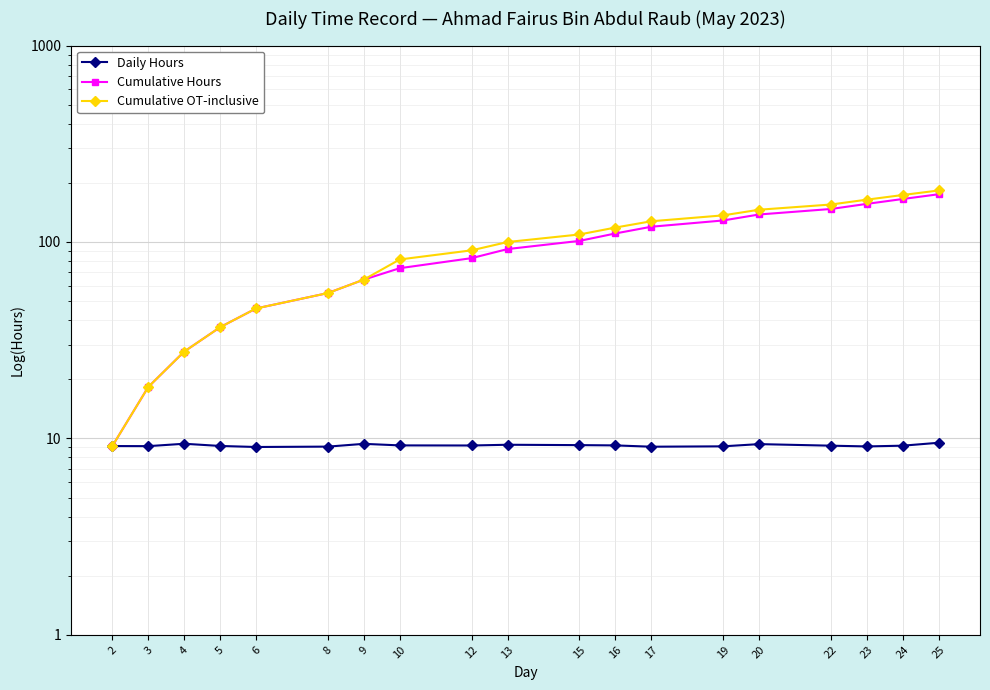

Which has a higher value, 5 or 16?

16